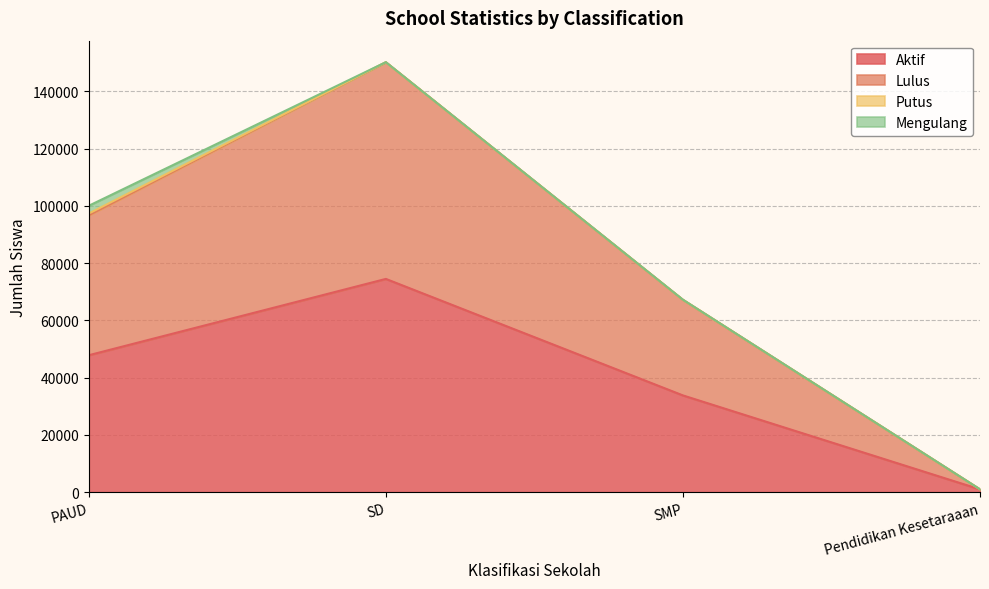

How many values in the Aktif series are below 47849?

2